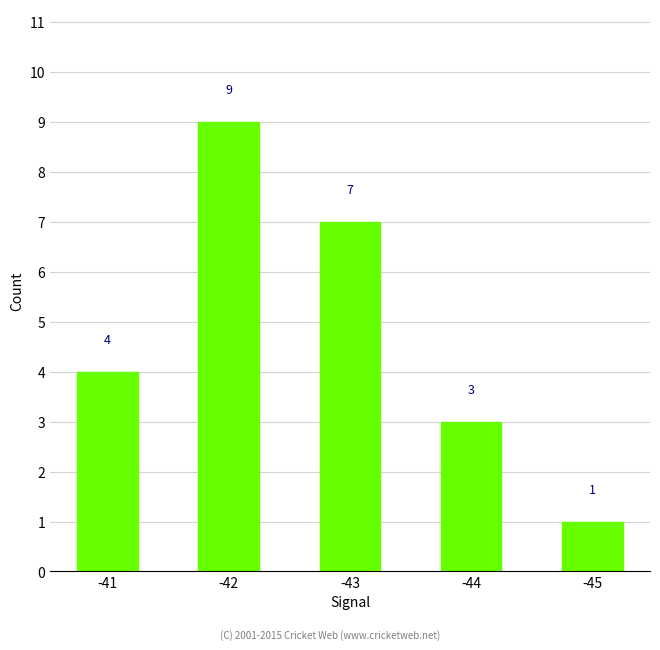

How many data points are less than 4?

2